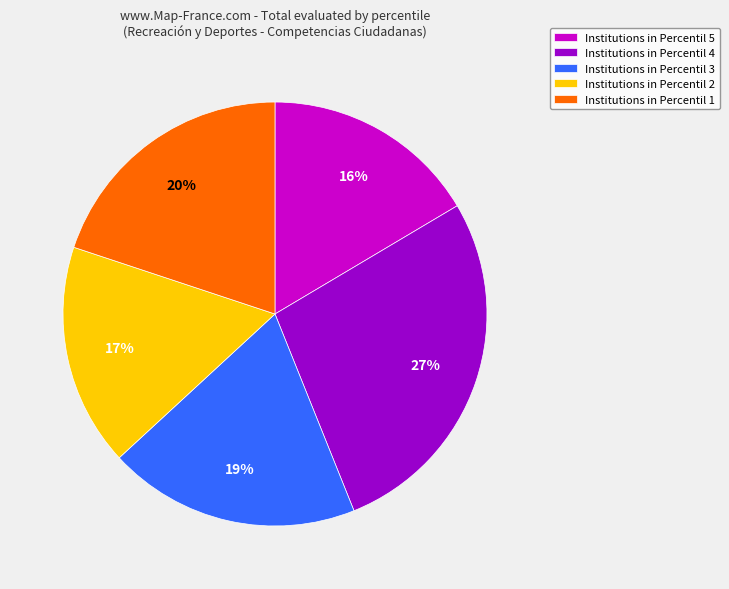

How many slices are in this pie chart?

5